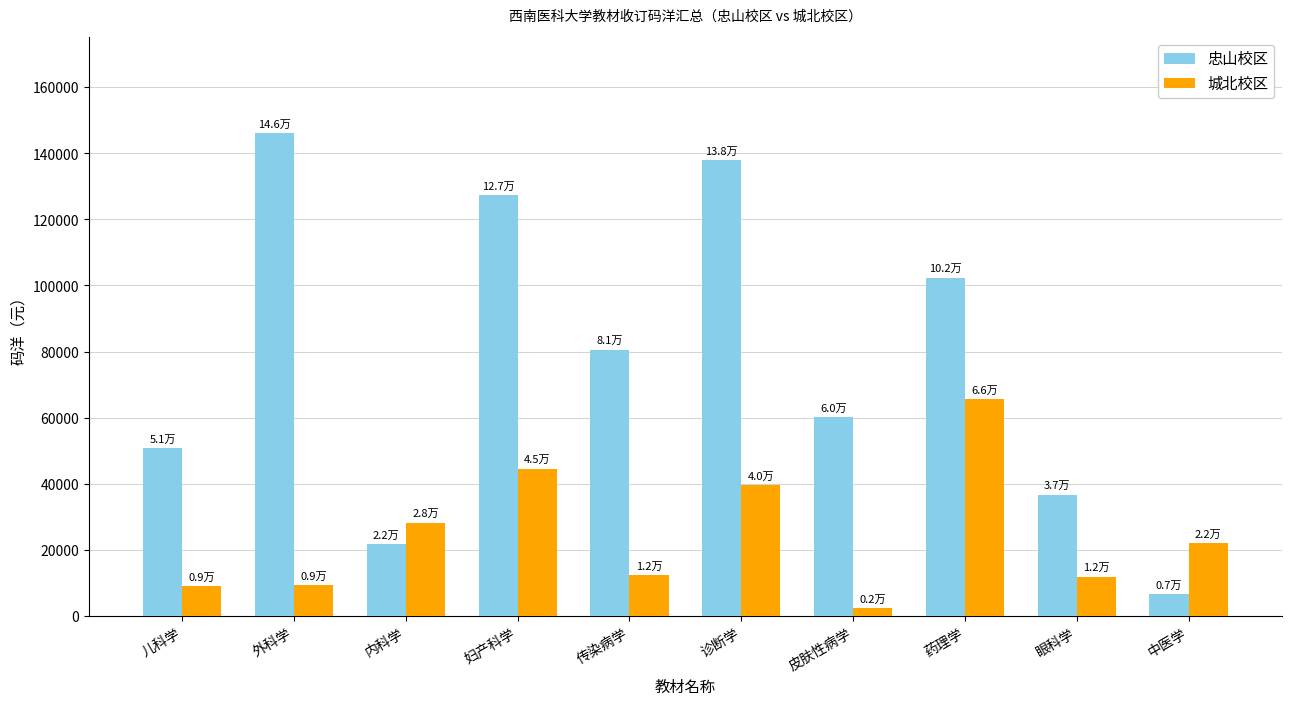

Which category has the highest value in the 城北校区 series?

药理学